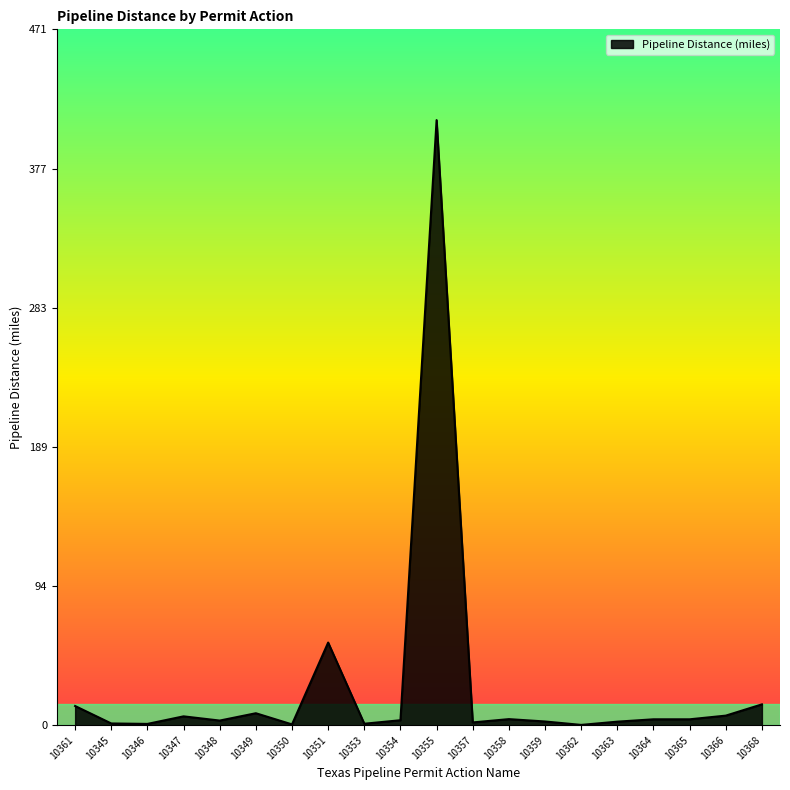

What position from the left is 10349?

6